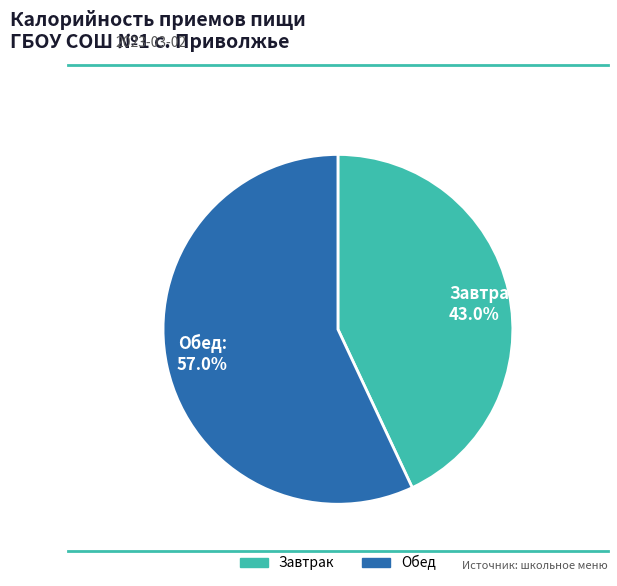

Does any single category account for the majority?

Yes